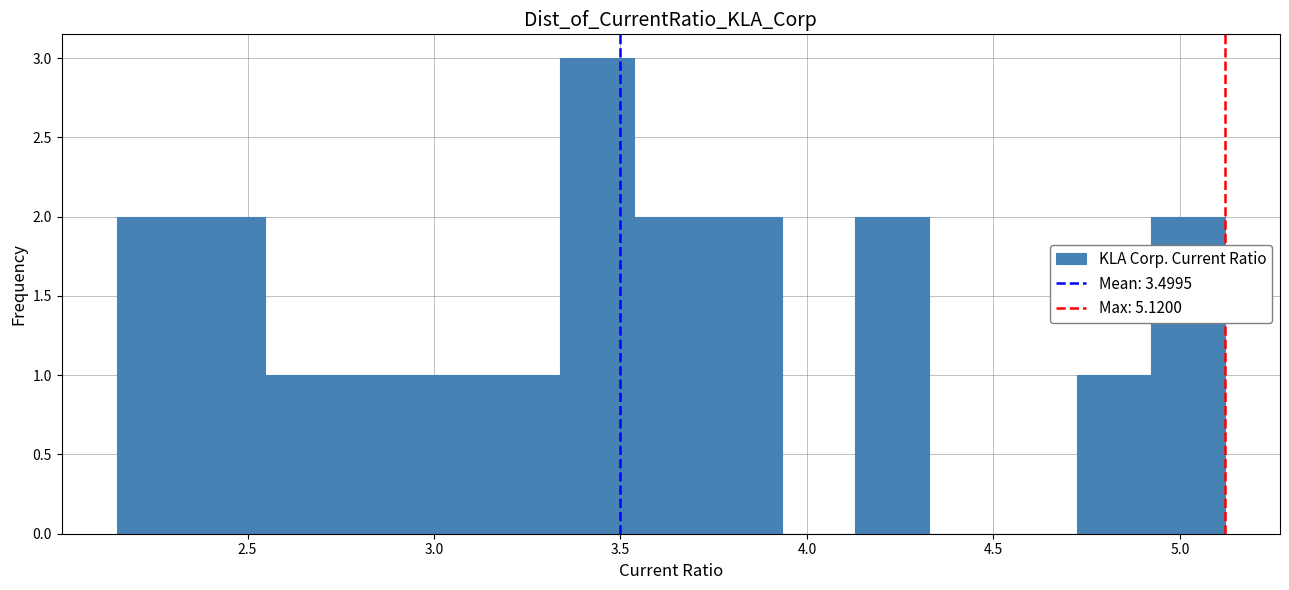

Read against the x-axis, roughly where is the centre of the tallest bar?

3.45